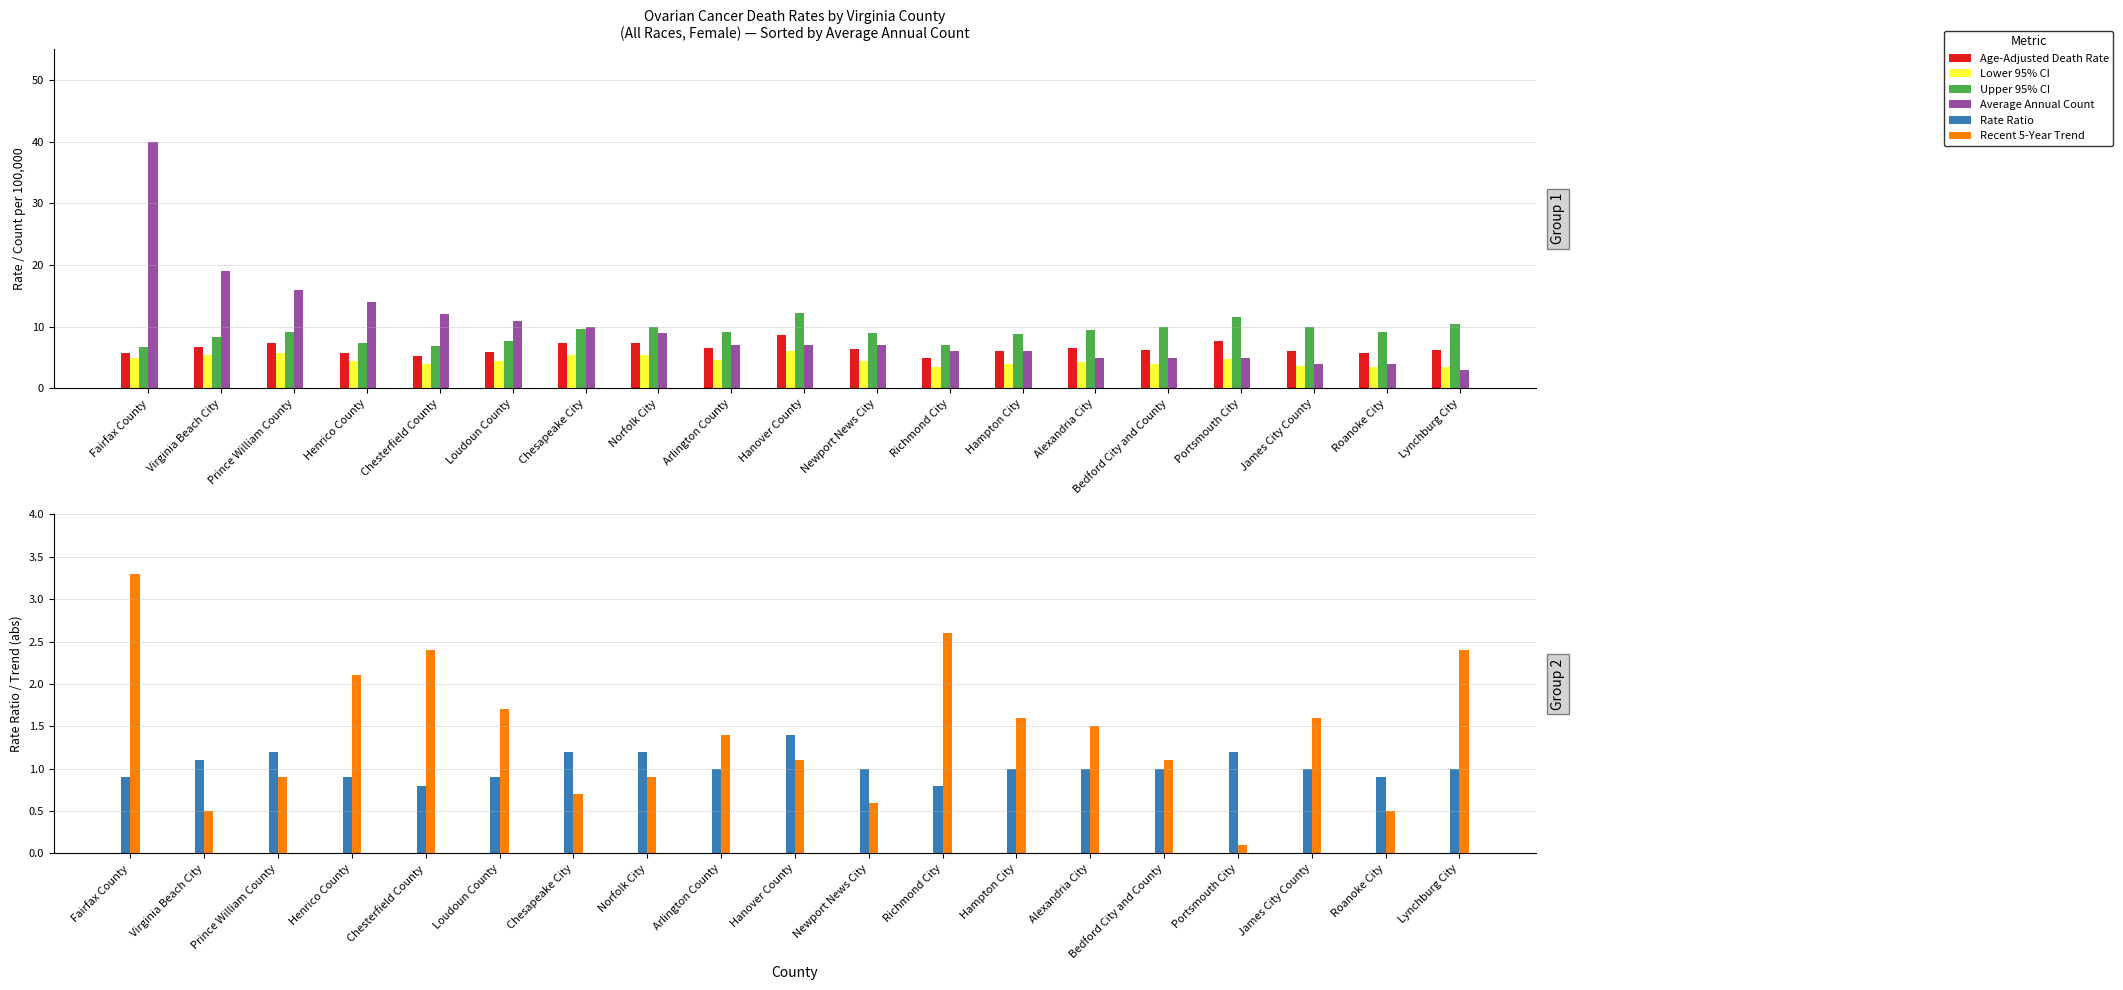

What is the smallest value displayed?

0.1